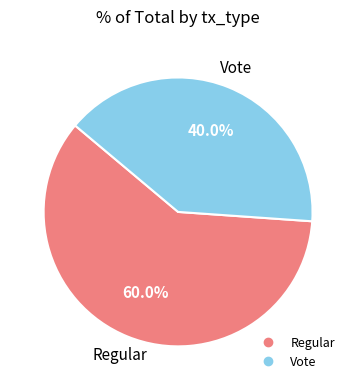

What is the largest slice in the pie chart?

Regular